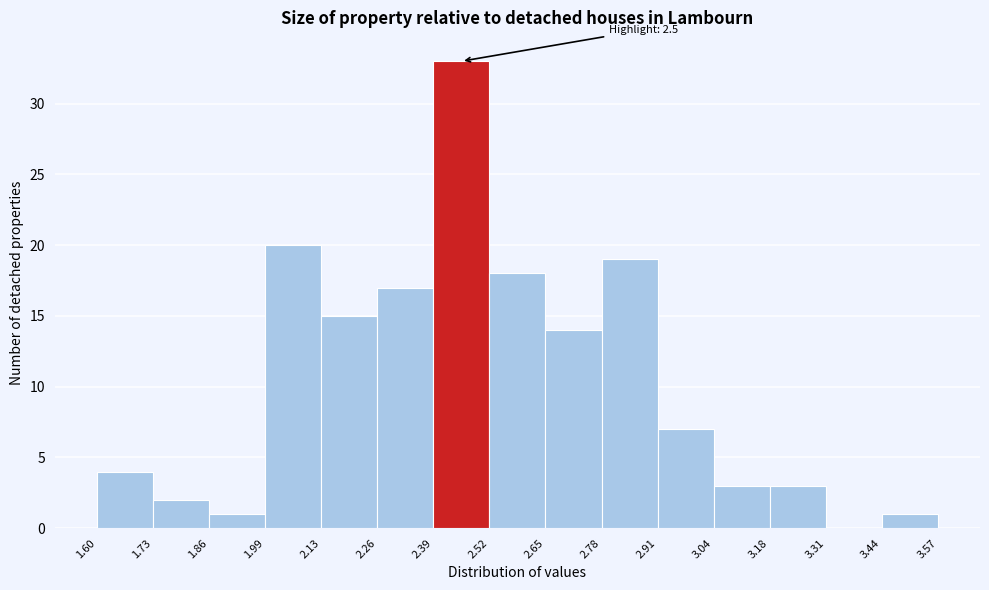

Which range on the x-axis has the tallest bar?

2.39 to 2.52